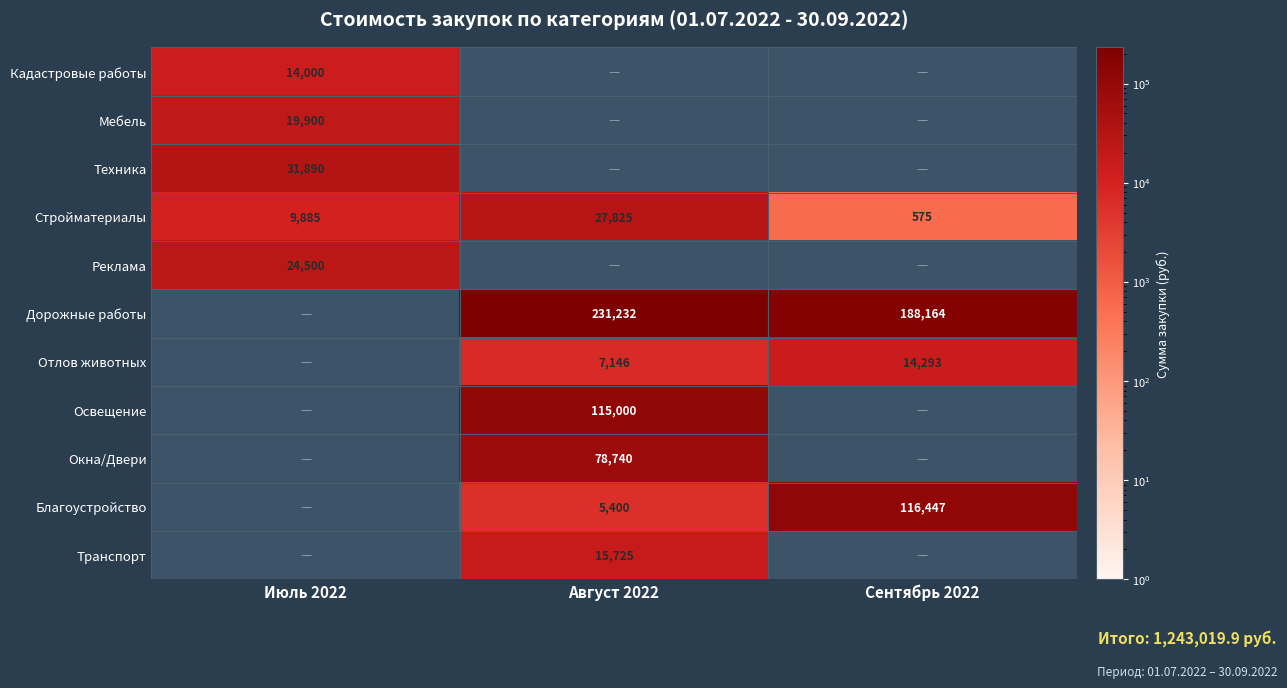

True or false: Стройматериалы has a value of 12855 at Август 2022.

False